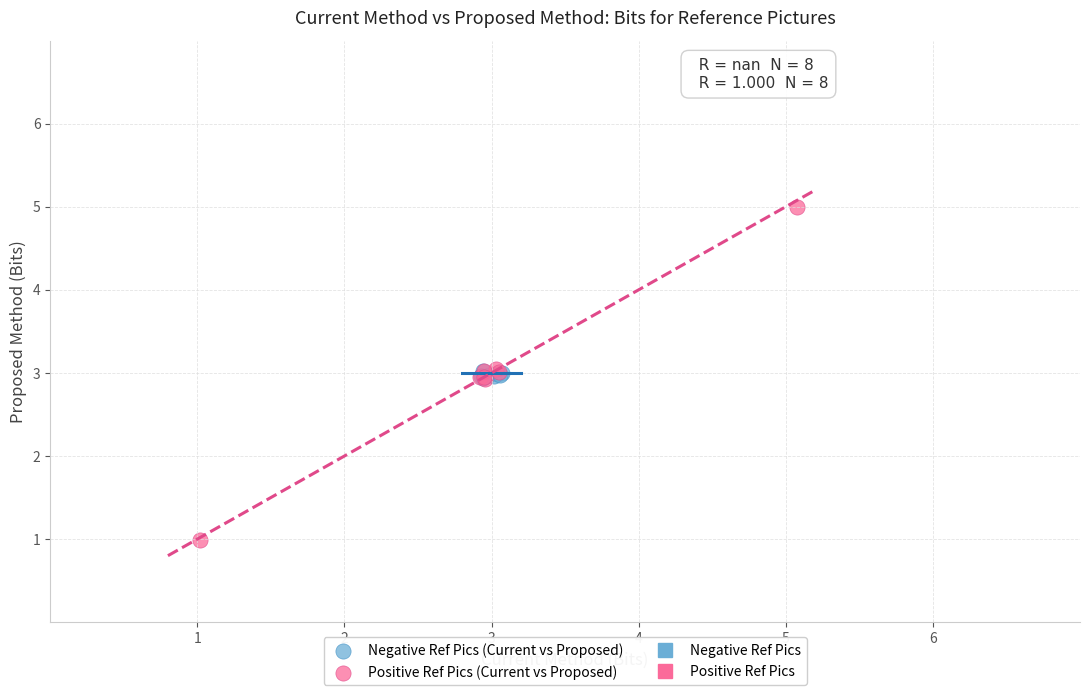

Which series contains the highest Y value?

Positive Ref Pics (Current vs Proposed)